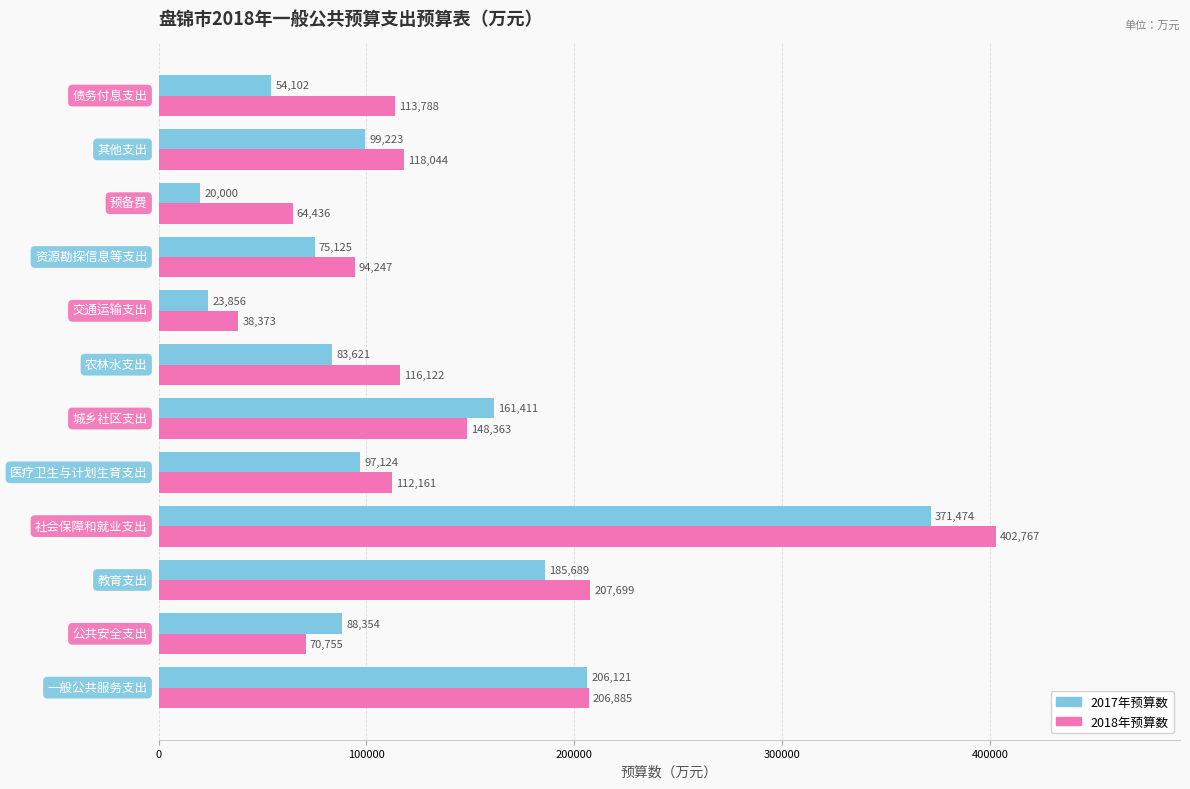

List the series in order of their overall mean, lowest first.

2017年预算数, 2018年预算数